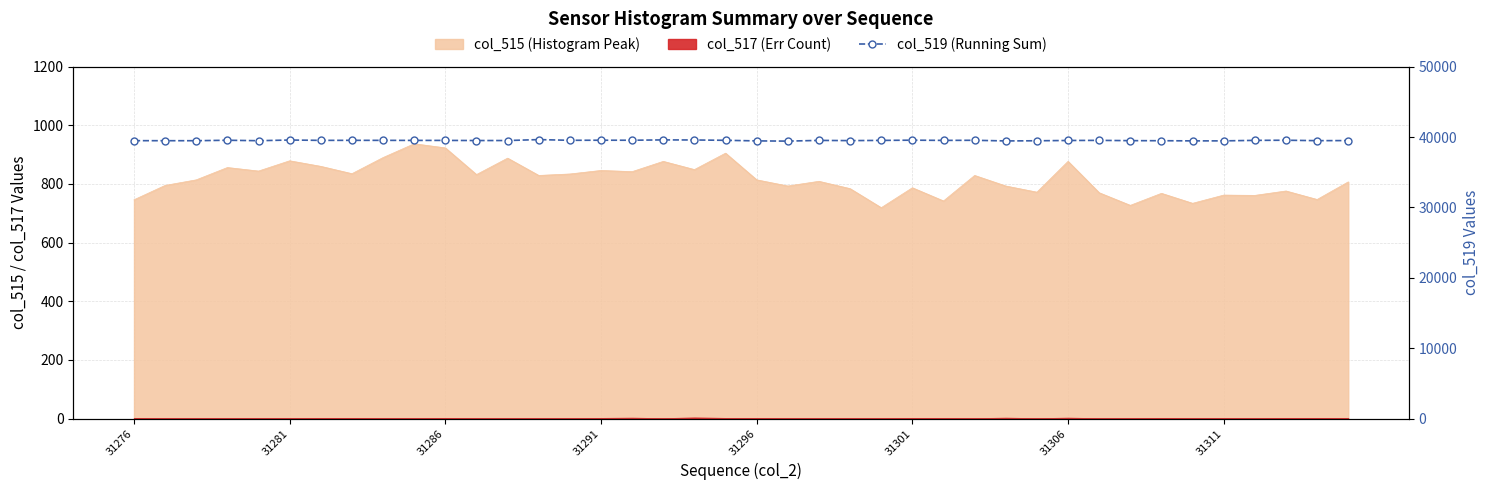

Reading right to left, transcribe all the data shown in this chart.

39497	39485	39546	39526	39455	39455	39477	39486	39526	39510	39470	39446	39538	39523	39554	39522	39491	39522	39420	39452	39535	39581	39593	39545	39548	39535	39636	39503	39503	39521	39522	39528	39531	39526	39576	39478	39543	39478	39479	39485